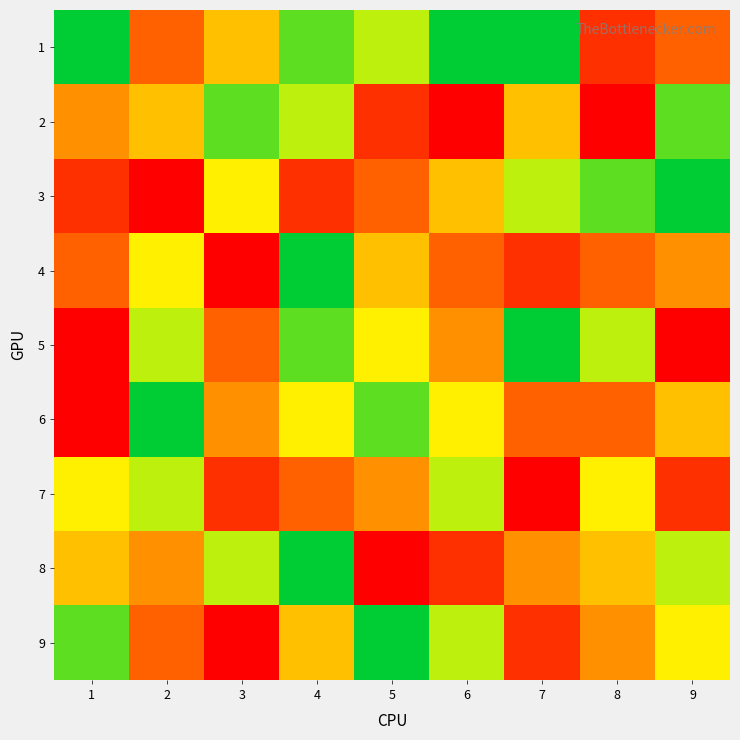

At how many categories does at least one series exceed 4?

9